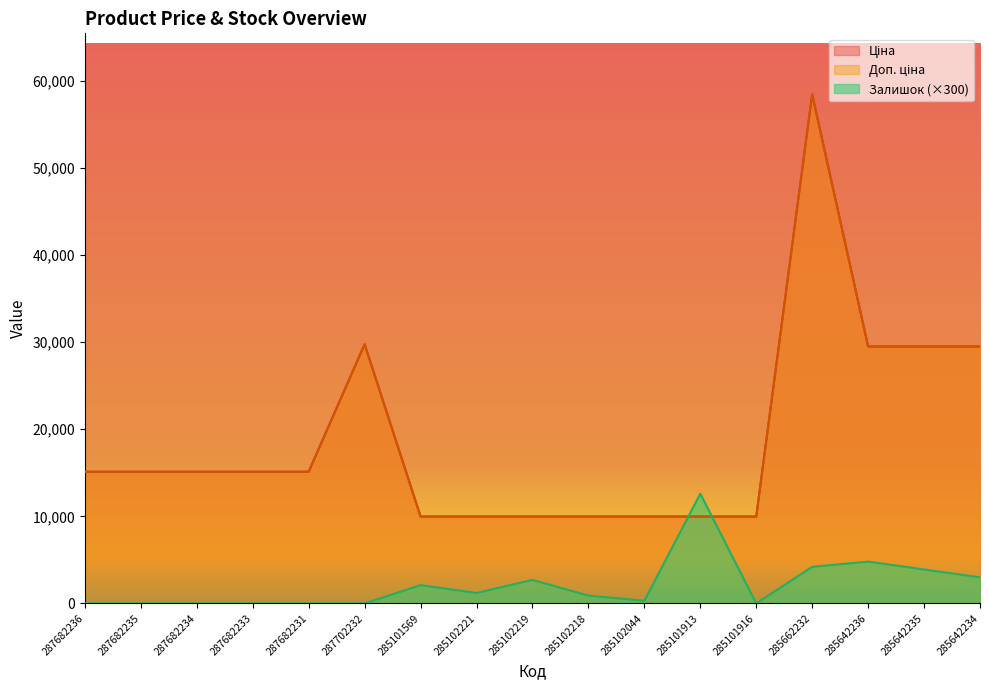

Does the chart have visible grid lines?

No